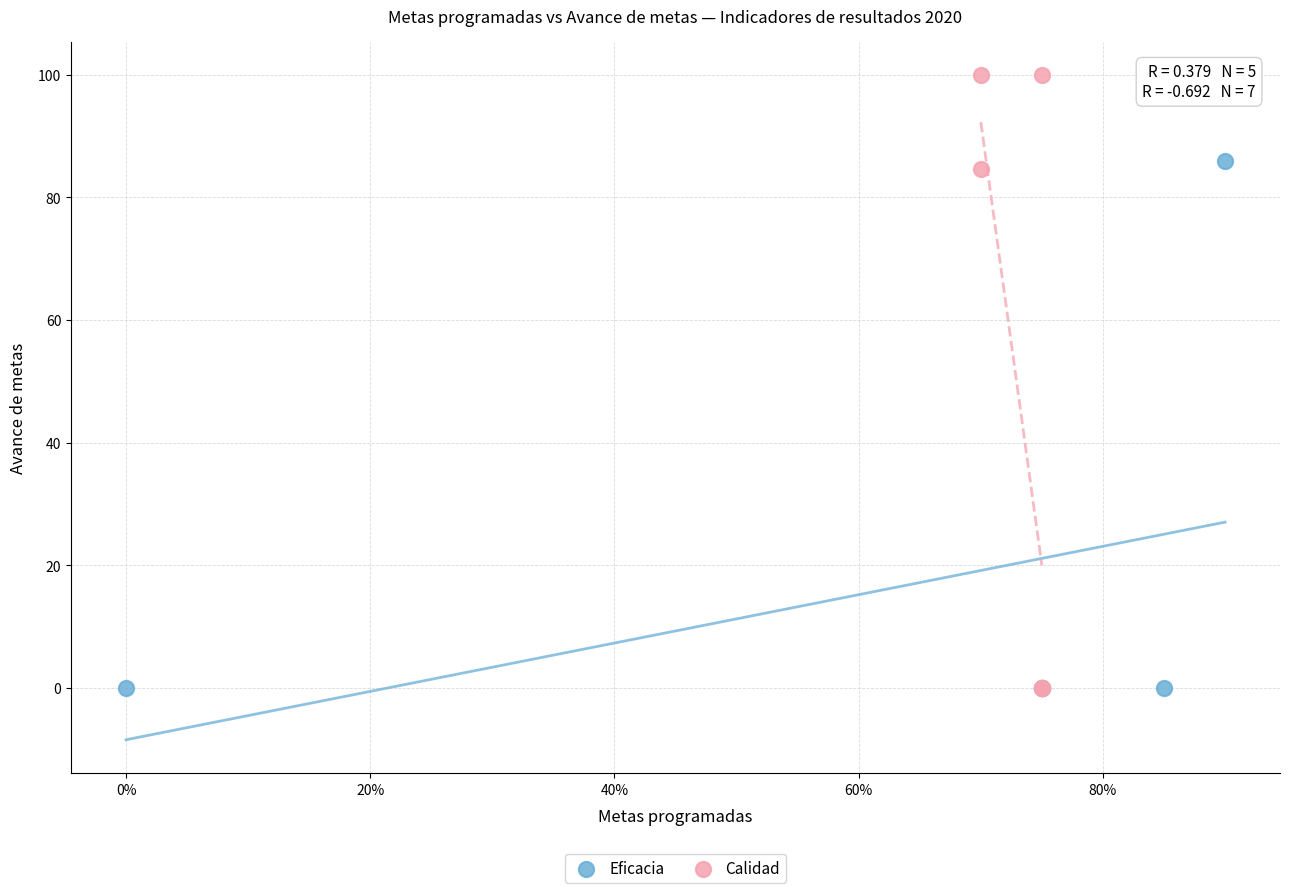

Which series contains the highest Y value?

Calidad